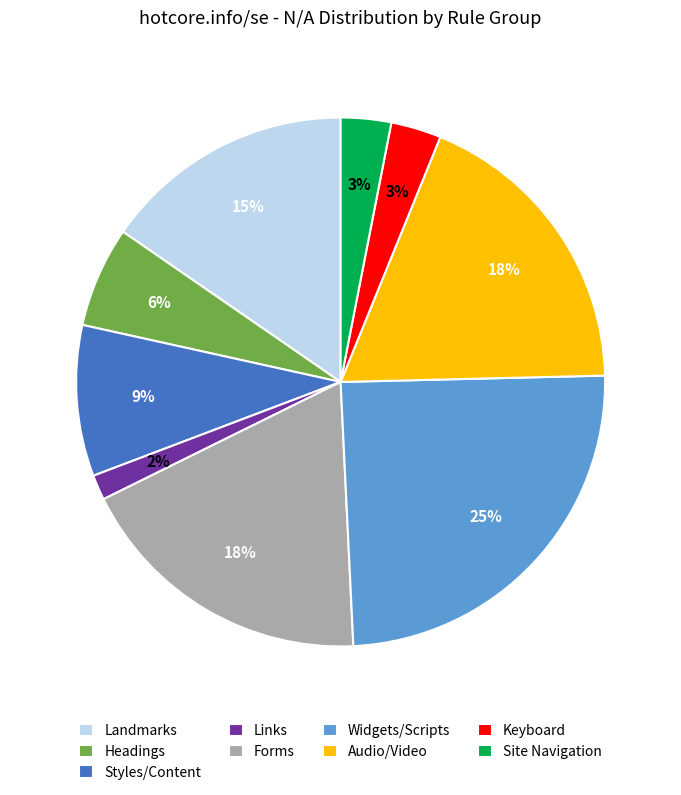

What is the largest slice in the pie chart?

Widgets/Scripts